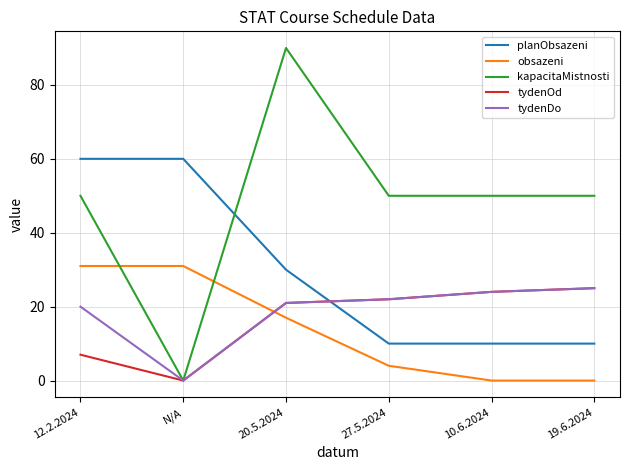

What value does the planObsazeni series have at N/A?

60